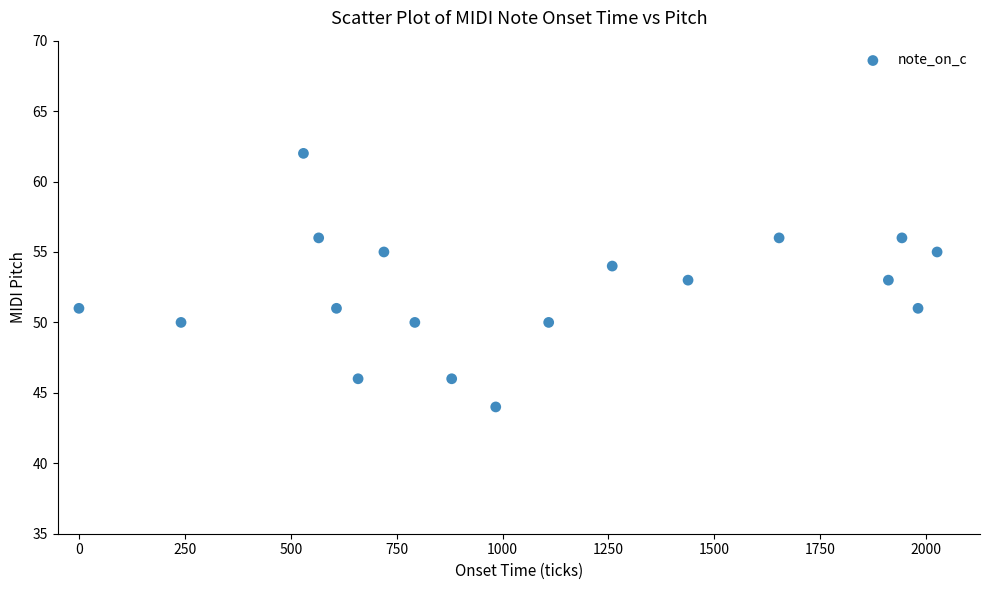

List the coordinates of all points as (X, Y) pairs, reading left to right.

(0, 51)  (241, 50)  (530, 62)  (566, 56)  (608, 51)  (659, 46)  (720, 55)  (793, 50)  (880, 46)  (984, 44)  (1109, 50)  (1259, 54)  (1438, 53)  (1653, 56)  (1911, 53)  (1943, 56)  (1981, 51)  (2026, 55)